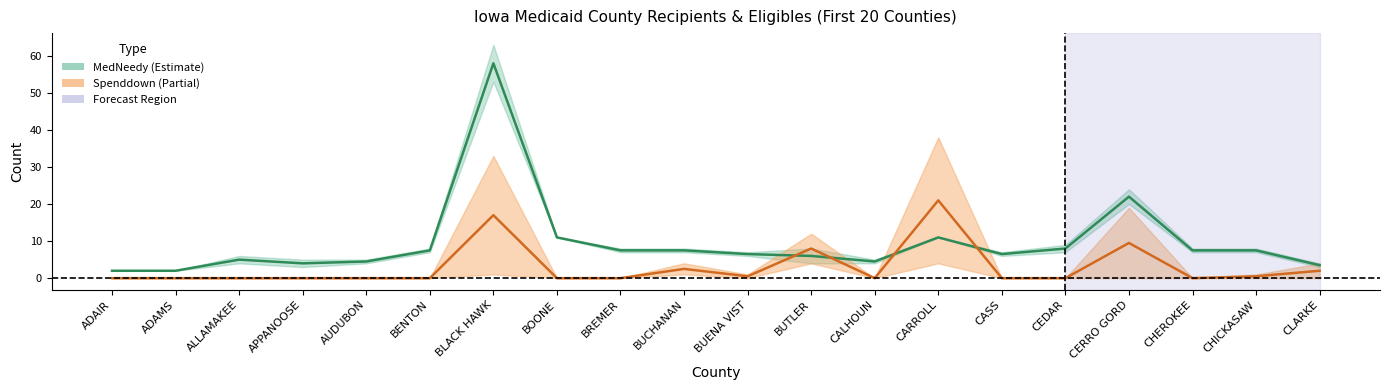

How many interior local peaks does the Spenddown_Center series have?

5